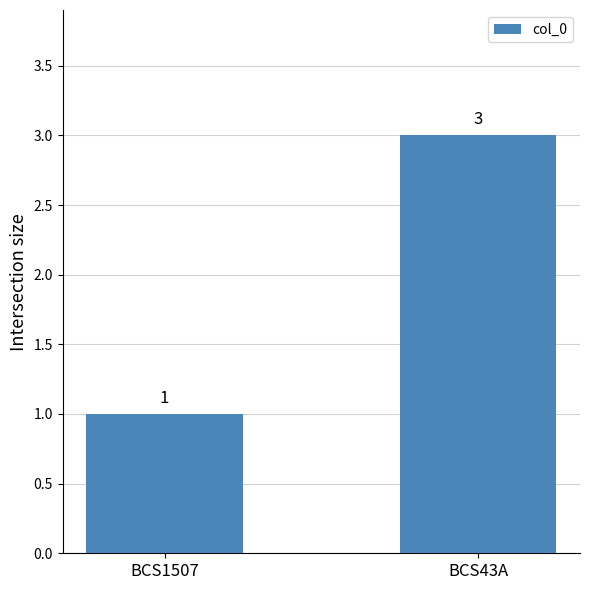

How many data points does each series have?

2